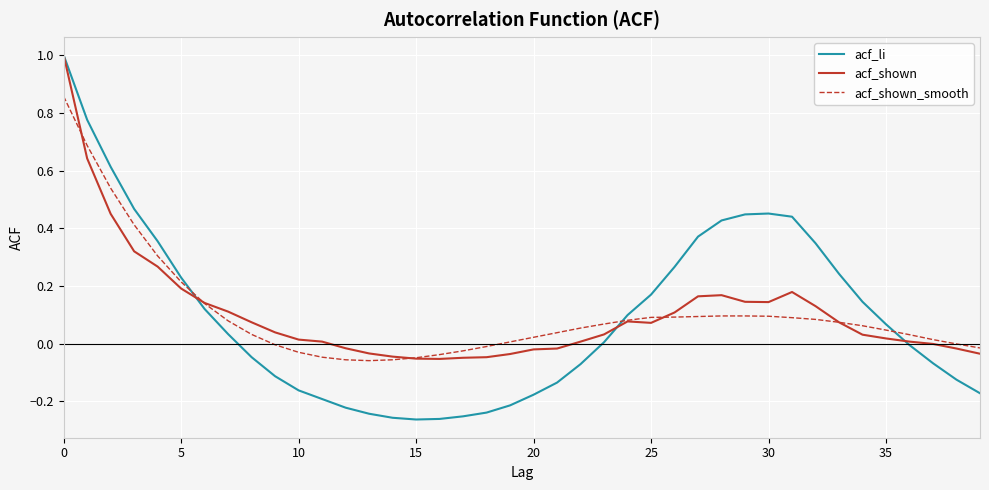

Which series has the largest range (max minus min)?

acf_li